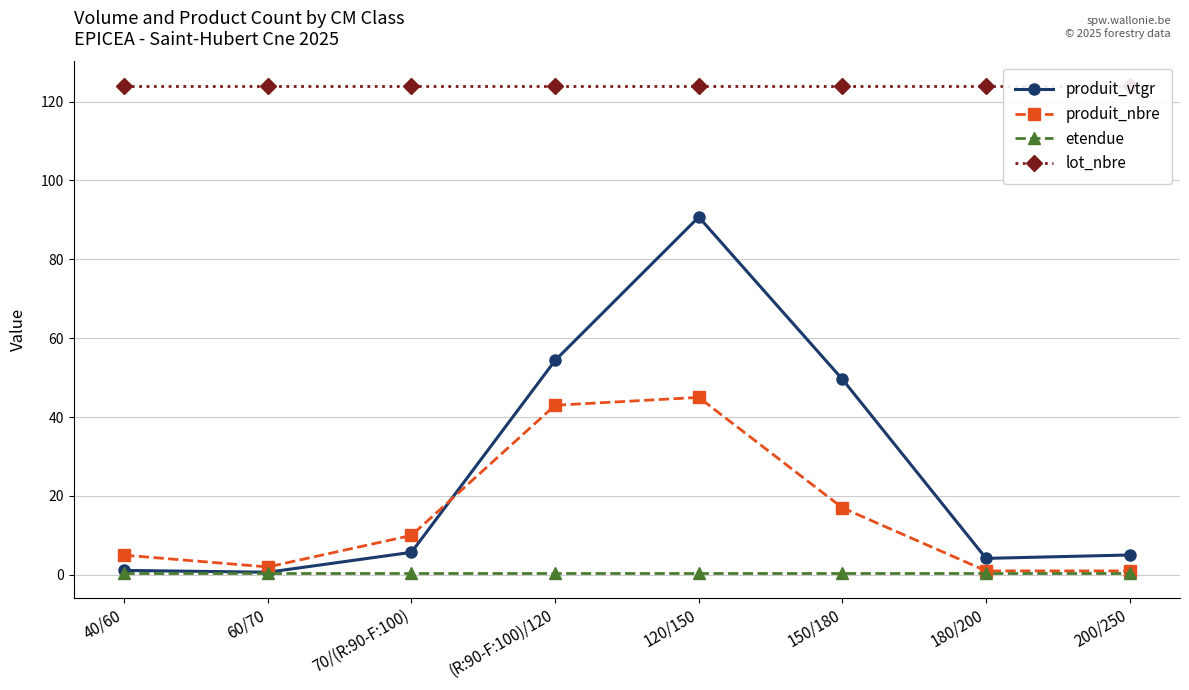

The produit_vtgr series shows 54.4 at (R:90-F:100)/120. True or false?

True